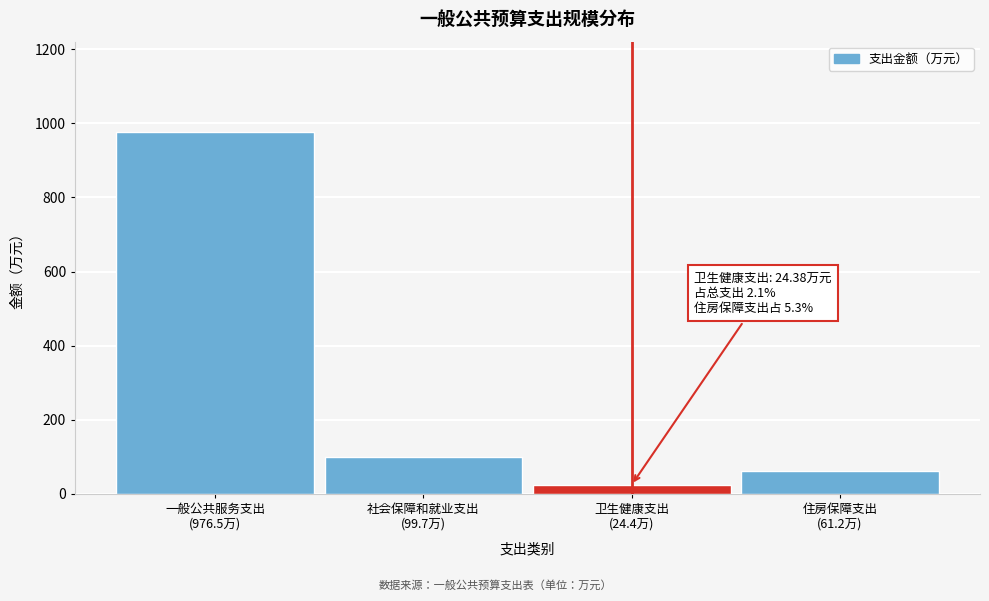

Reading left to right, transcribe all the data shown in this chart.

976.5	99.7	24.4	61.2